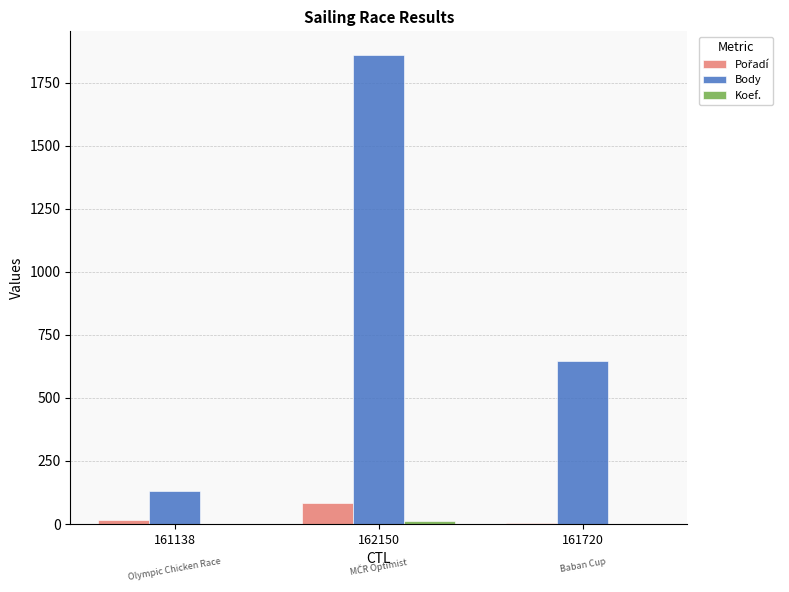

What is the maximum value shown in the chart?

1861